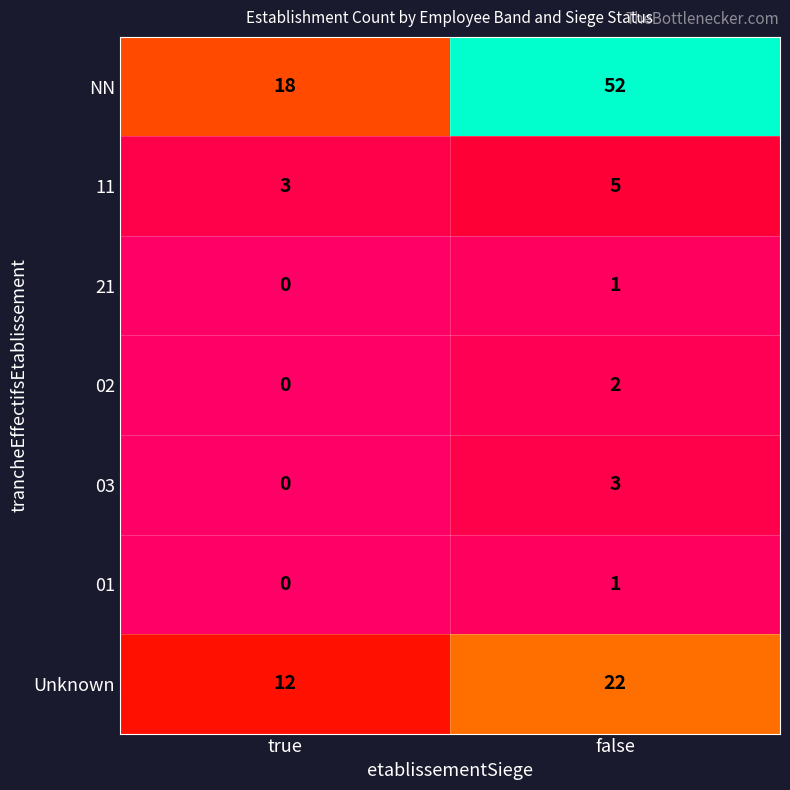

Which series has the largest total across all categories?

NN